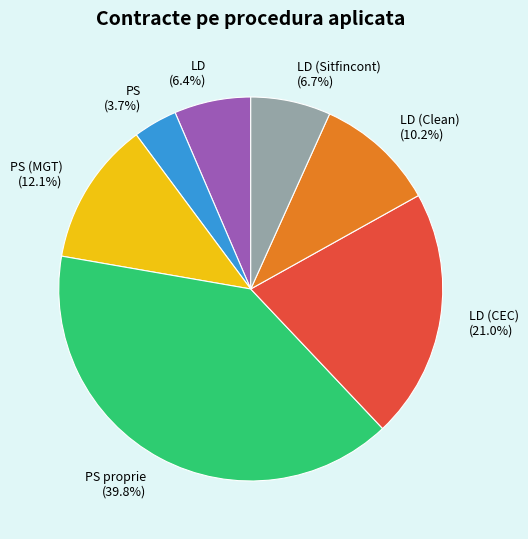

What percentage do PS (MGT) and LD together represent?

18.5%